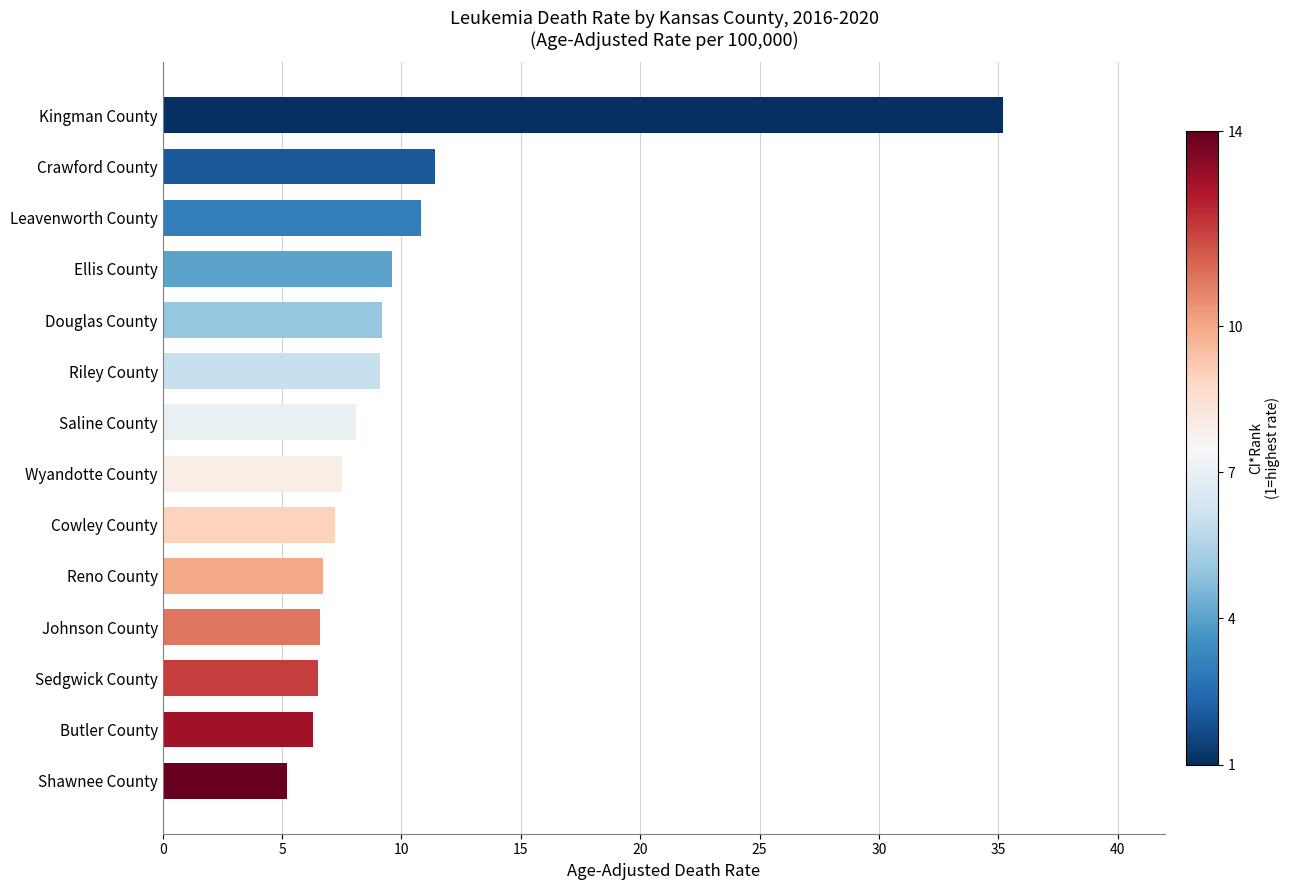

What is the change in value from Crawford County to Wyandotte County?

-3.9